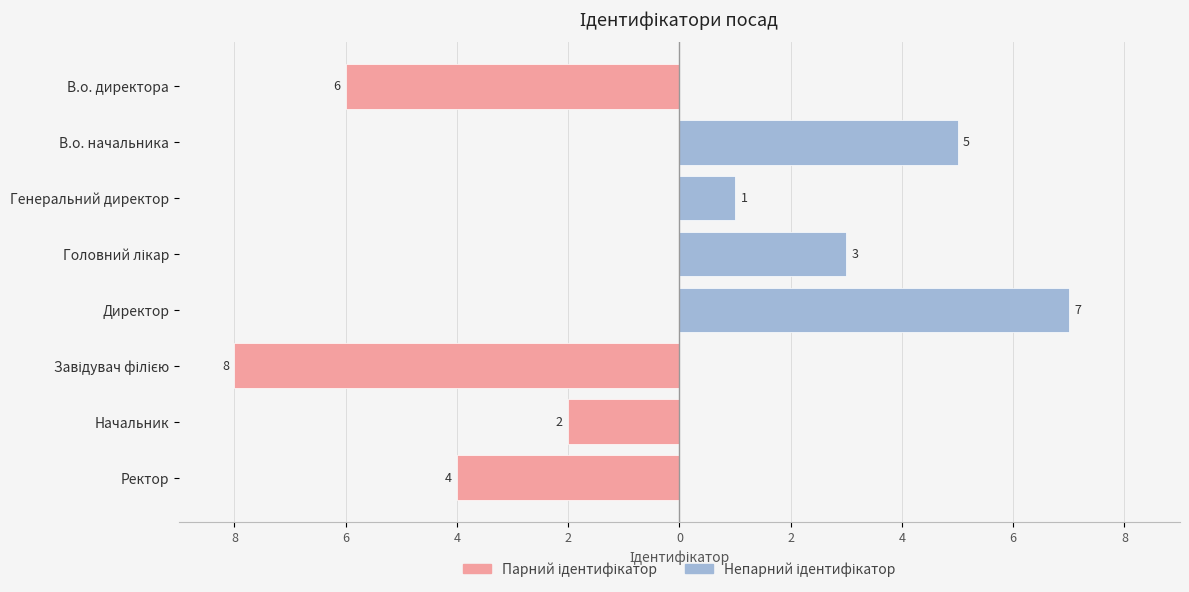

What is the sum of all Парний ідентифікатор values?

-20